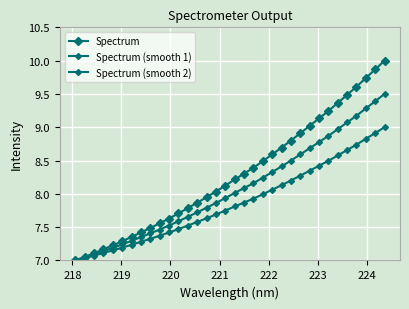

What is the value of the Spectrum (smooth 2) point at the 15th from the left?

7.6